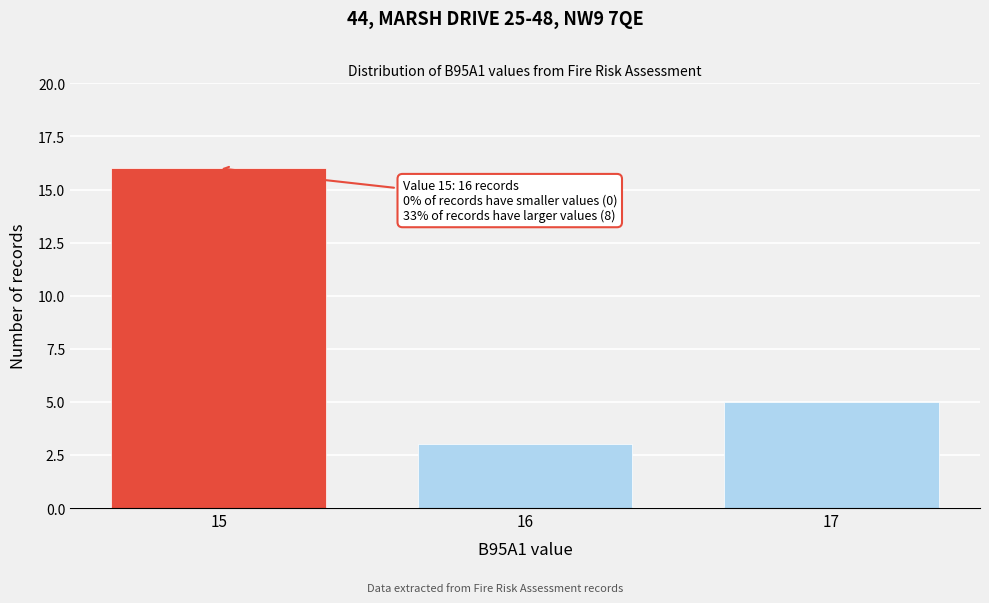

Reading left to right, list all the values displayed in this chart.

16	3	5